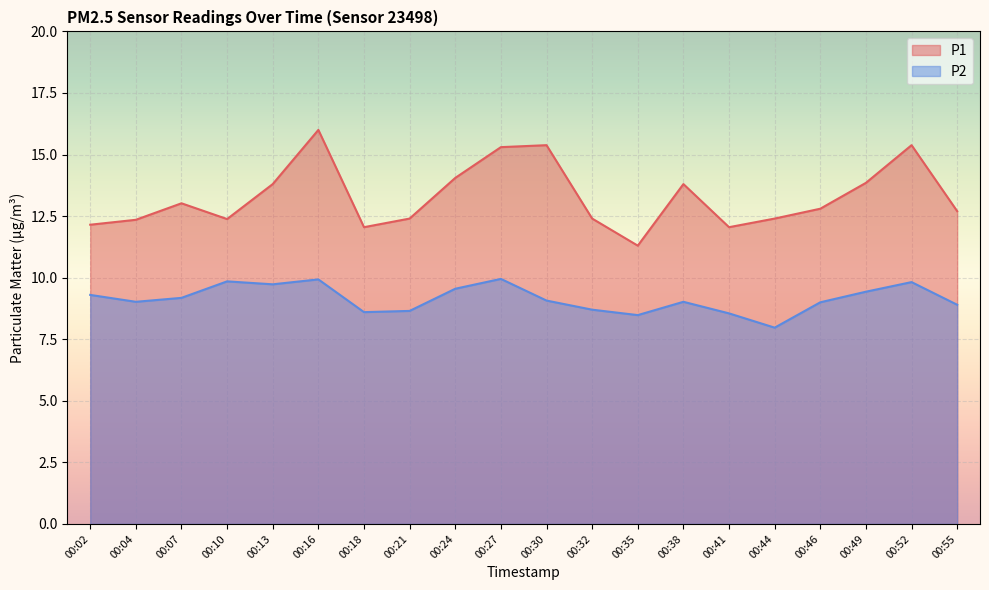

What is the total value across all series at 00:32?

21.1